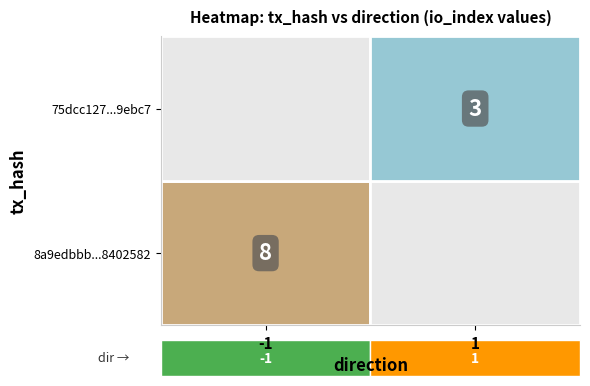

What is the approximate value of 75dcc127648cfeeeab6e4ae03608c06f859ebc7 at io_index?

3